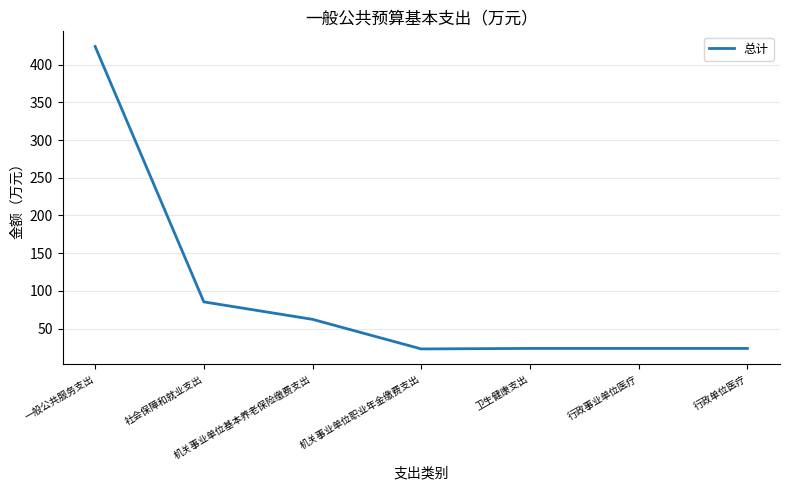

What is the smallest value displayed?

23.1